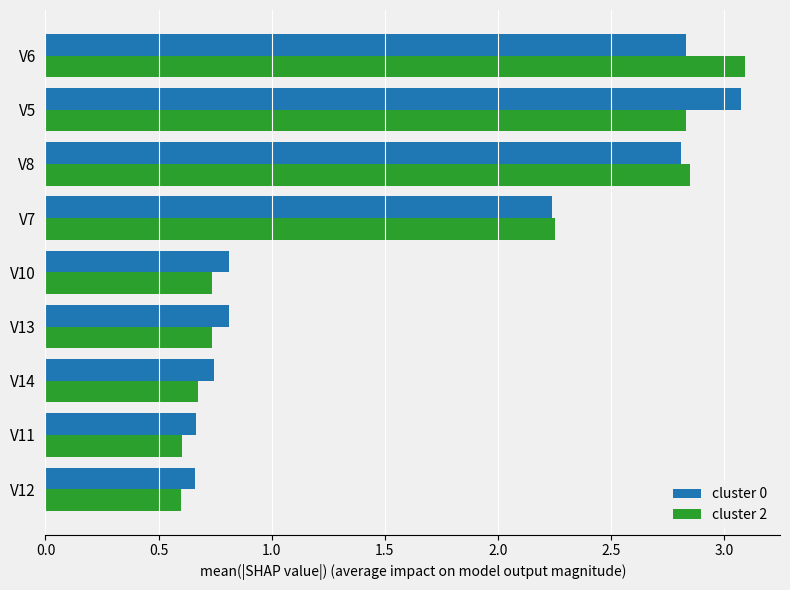

Rank the series by their average value, from highest to lowest.

cluster 0, cluster 2